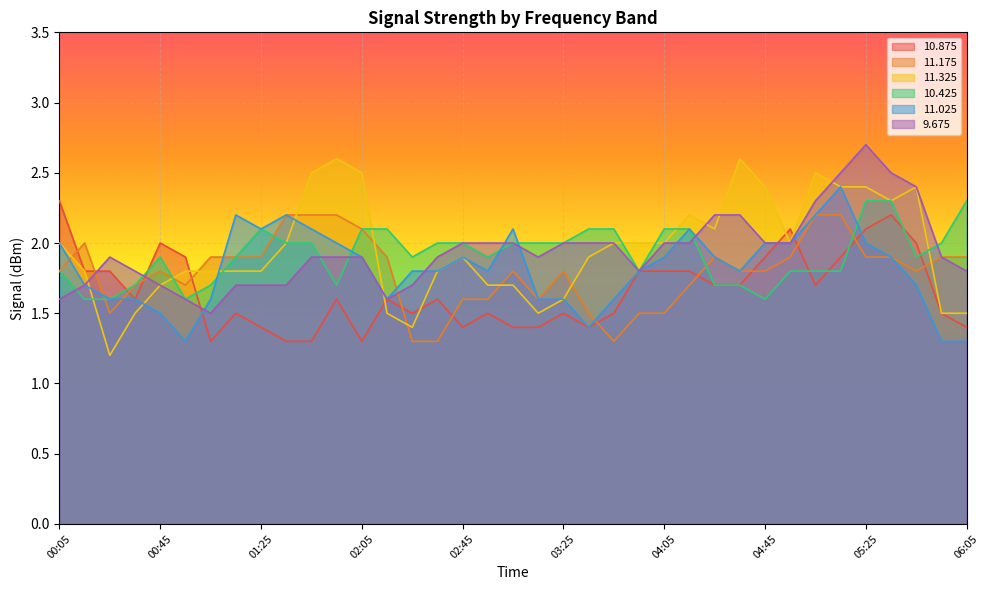

List the series in order of their peak value, lowest first.

 11.175,  10.875,  10.425,  11.025,  11.325,   9.675